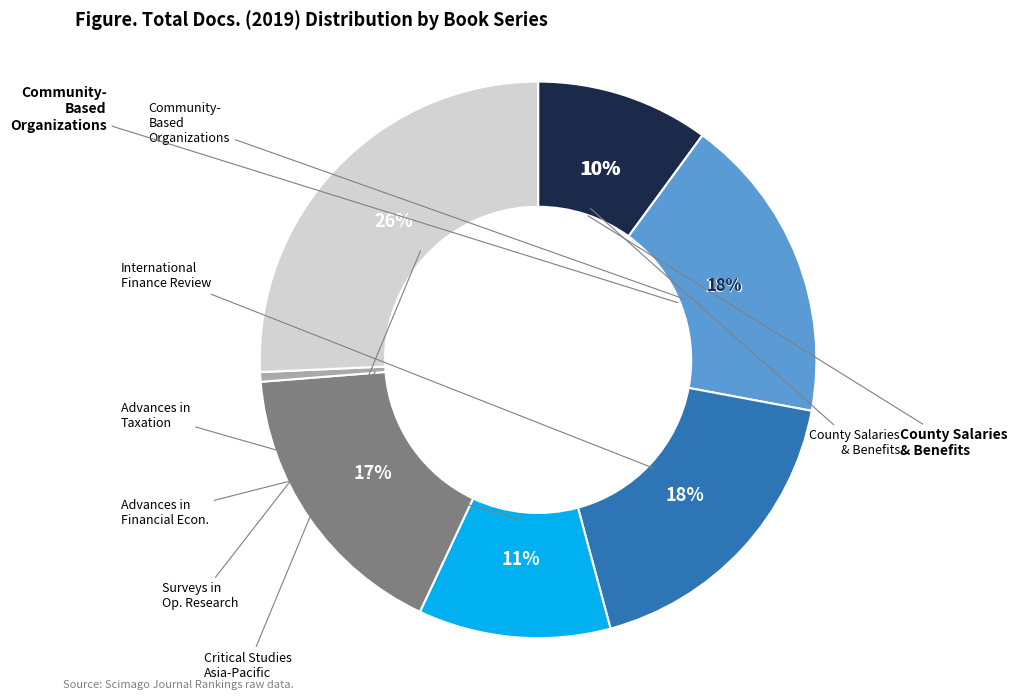

Does Surveys in Operations Research and Management represent more than half of the total?

No